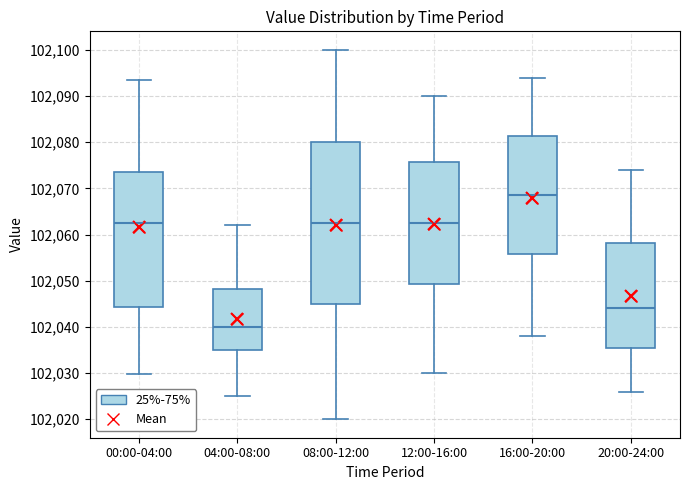

Which box's median line is the lowest?

04:00-08:00